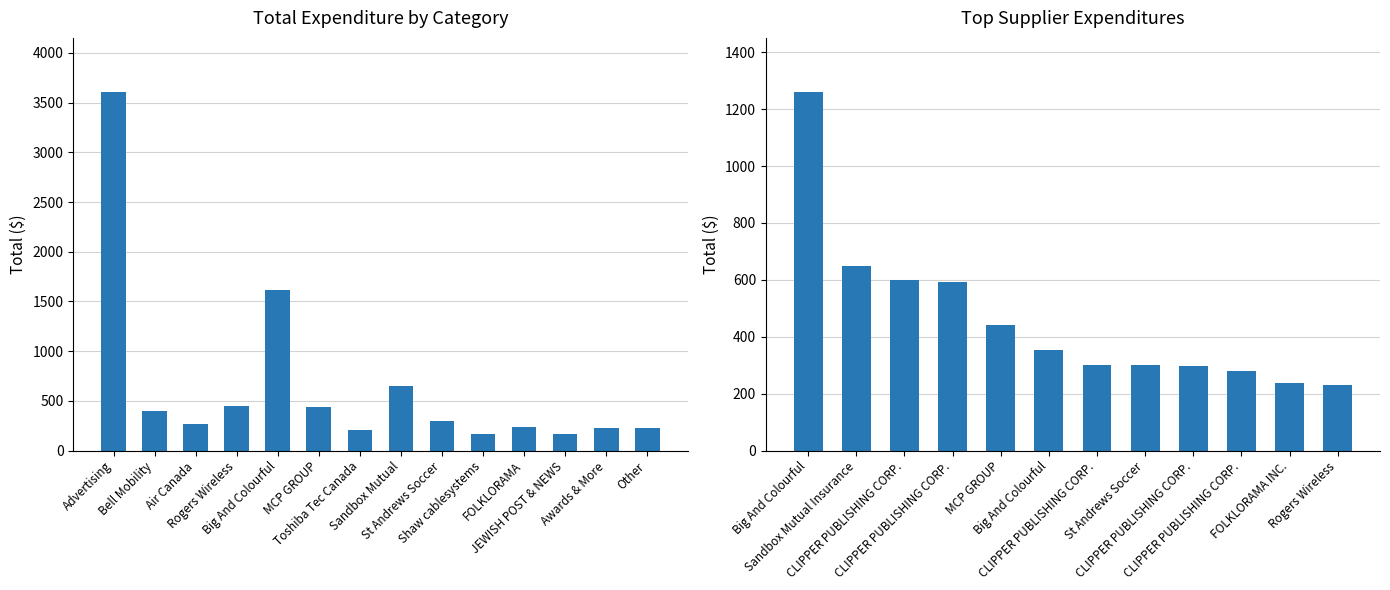

Reading right to left, transcribe all the data shown in this chart.

231.5	235.7	281.2	296.2	300.0	301.8	352.0	442.5	592.5	598.0	650.0	1261.3